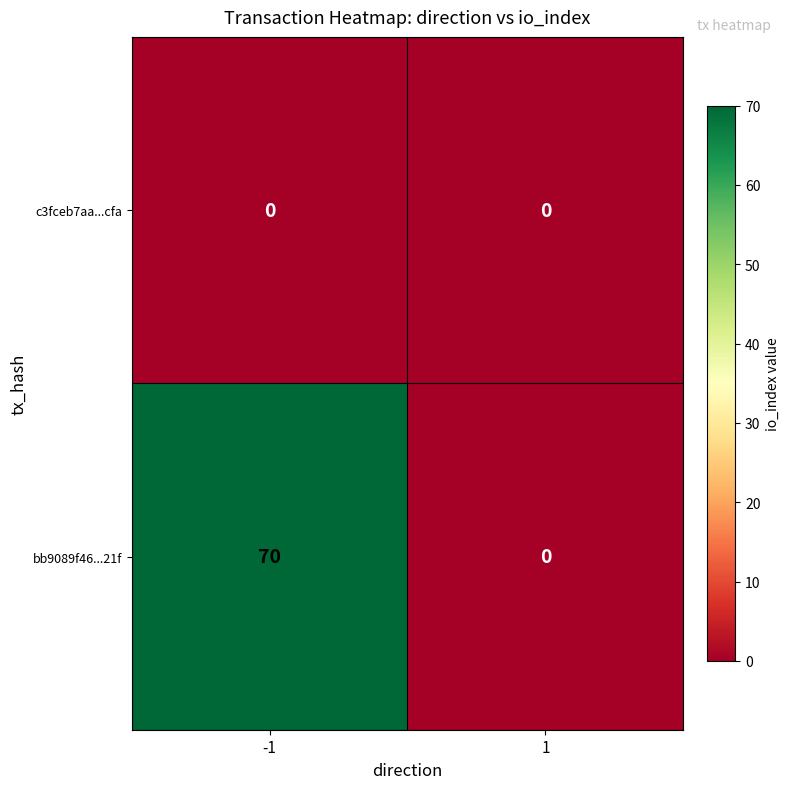

What is the greatest value displayed?

70